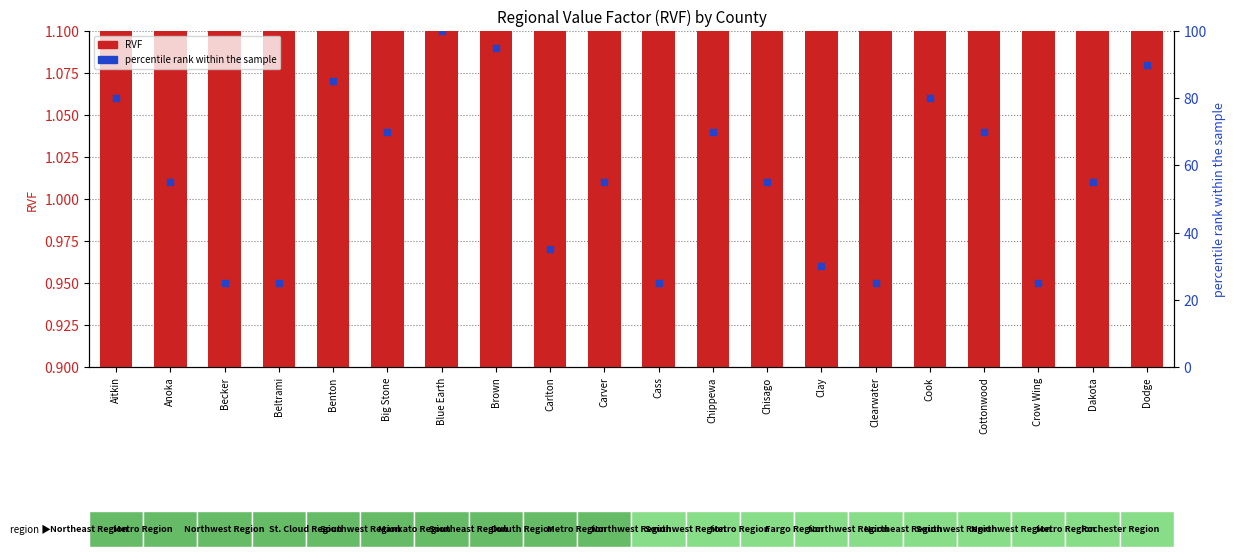

What are all the series names shown in the legend?

RVF, percentile rank within the sample